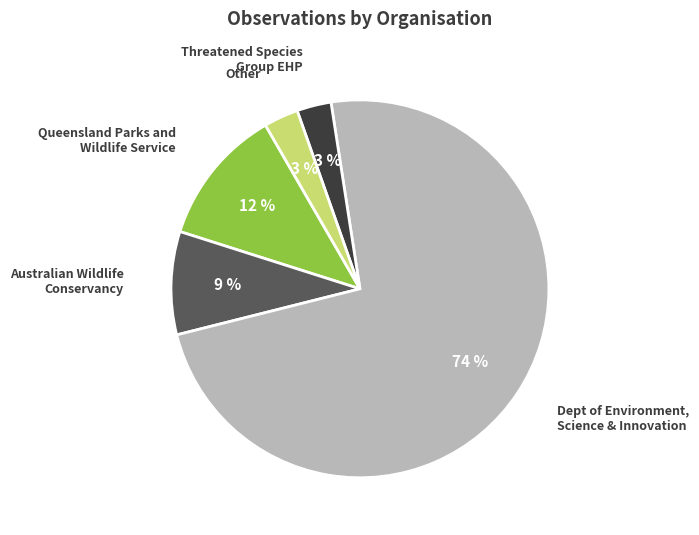

Which has a higher value, Threatened Species Group EHP or Dept of Environment, Science & Innovation?

Dept of Environment, Science & Innovation